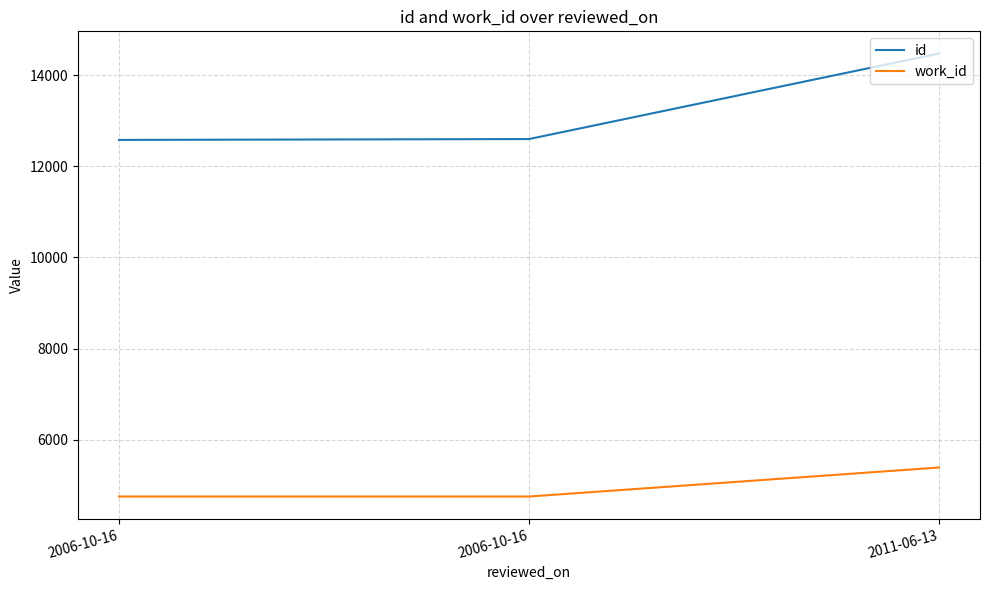

What is the difference between the maximum and minimum values in the work_id series?

637